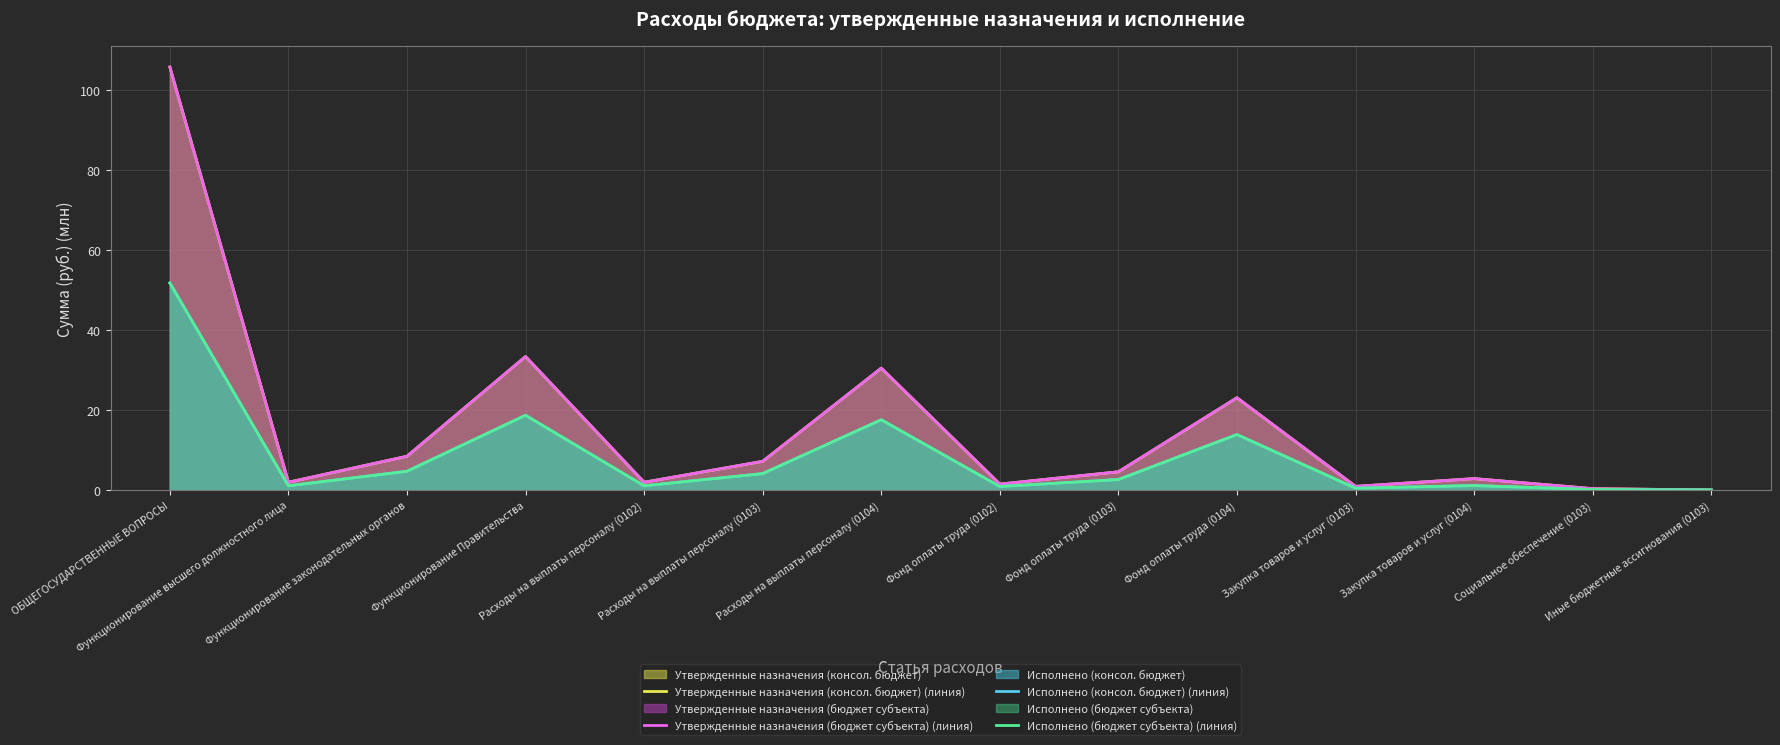

Which series has the largest range (max minus min)?

Утвержденные назначения (консол. бюджет) (линия)